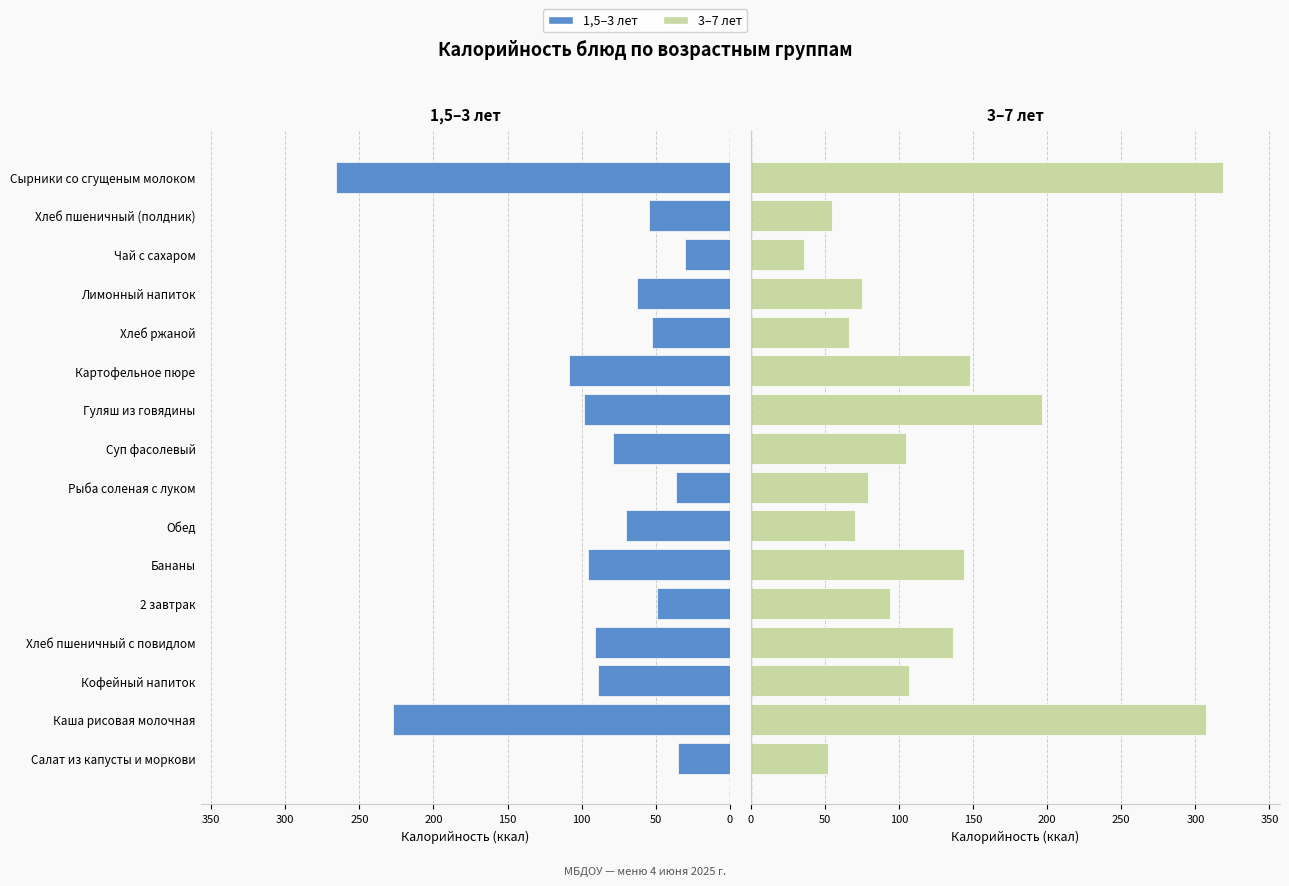

How many data points in 1,5-3 лет are less than -70?

8